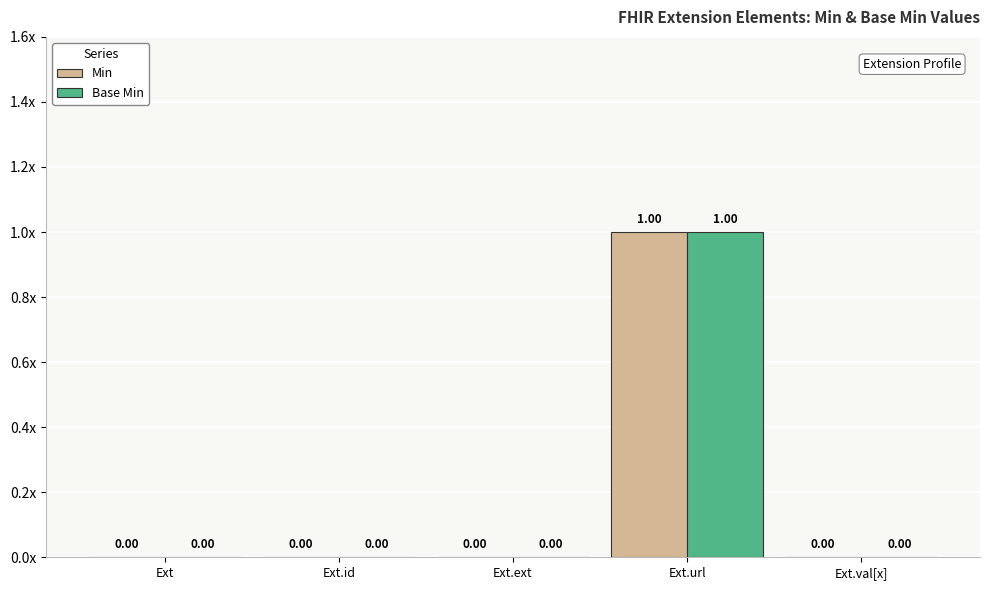

Where is Base Min nearest to the value 0?

Ext